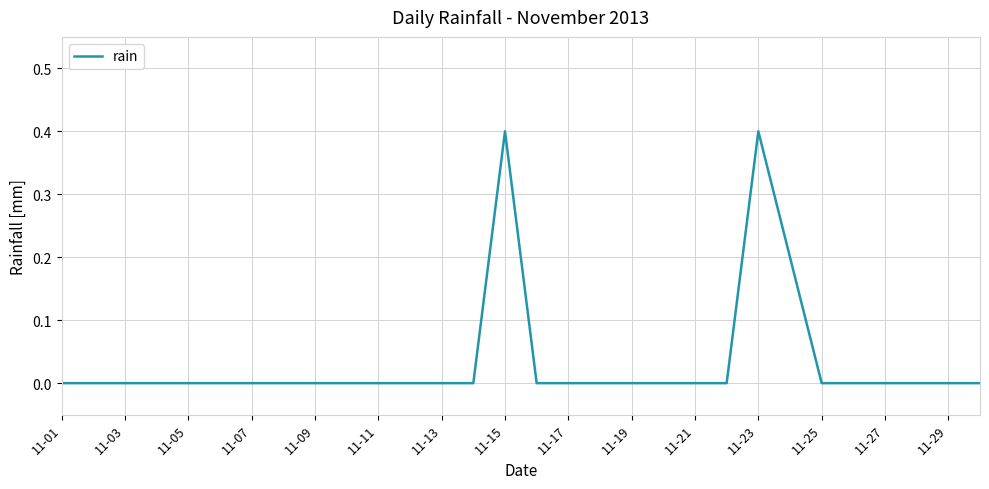

How many distinct data groups are displayed?

1